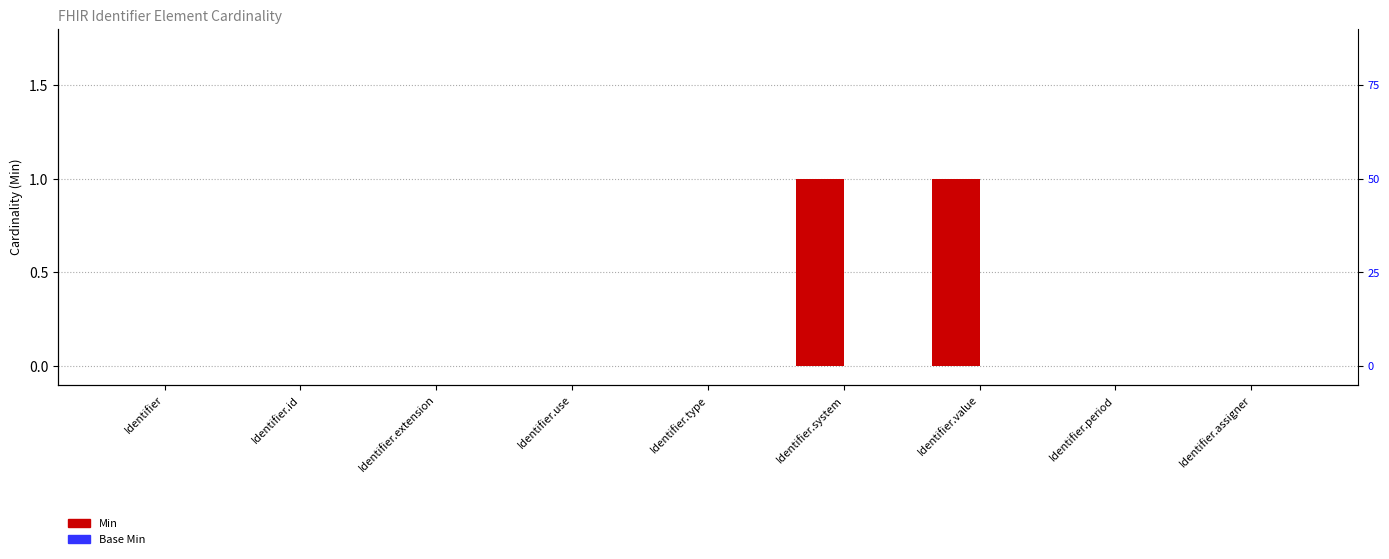

Is it true that Min equals 0 at Identifier.extension?

True